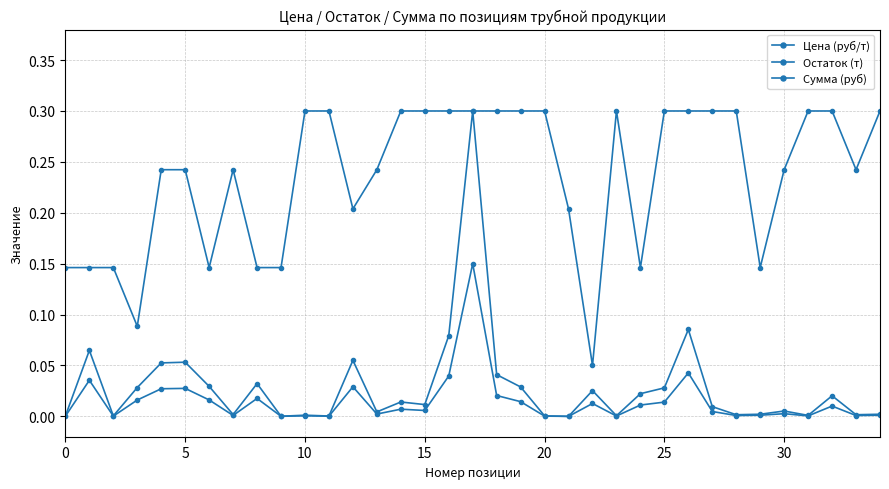

Count the number of data series in this chart.

3